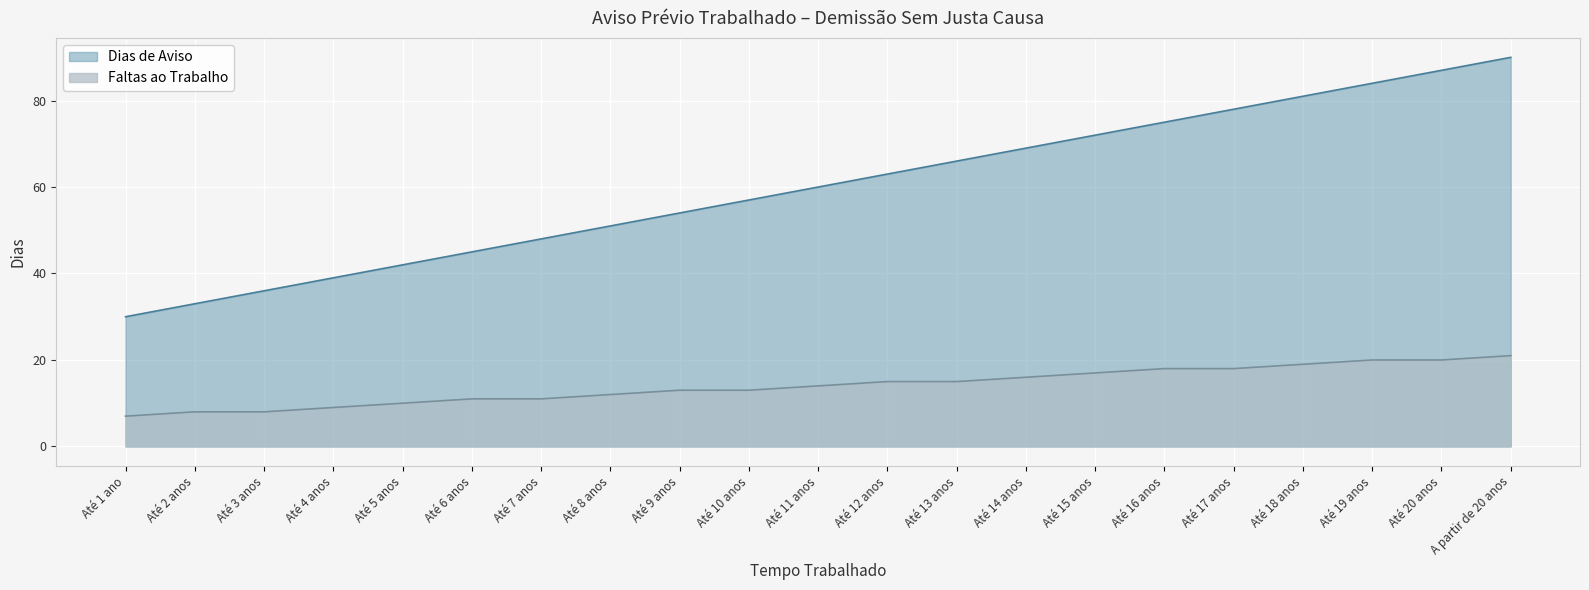

The value of Faltas ao Trabalho at Até 10 anos is 7. True or false?

False